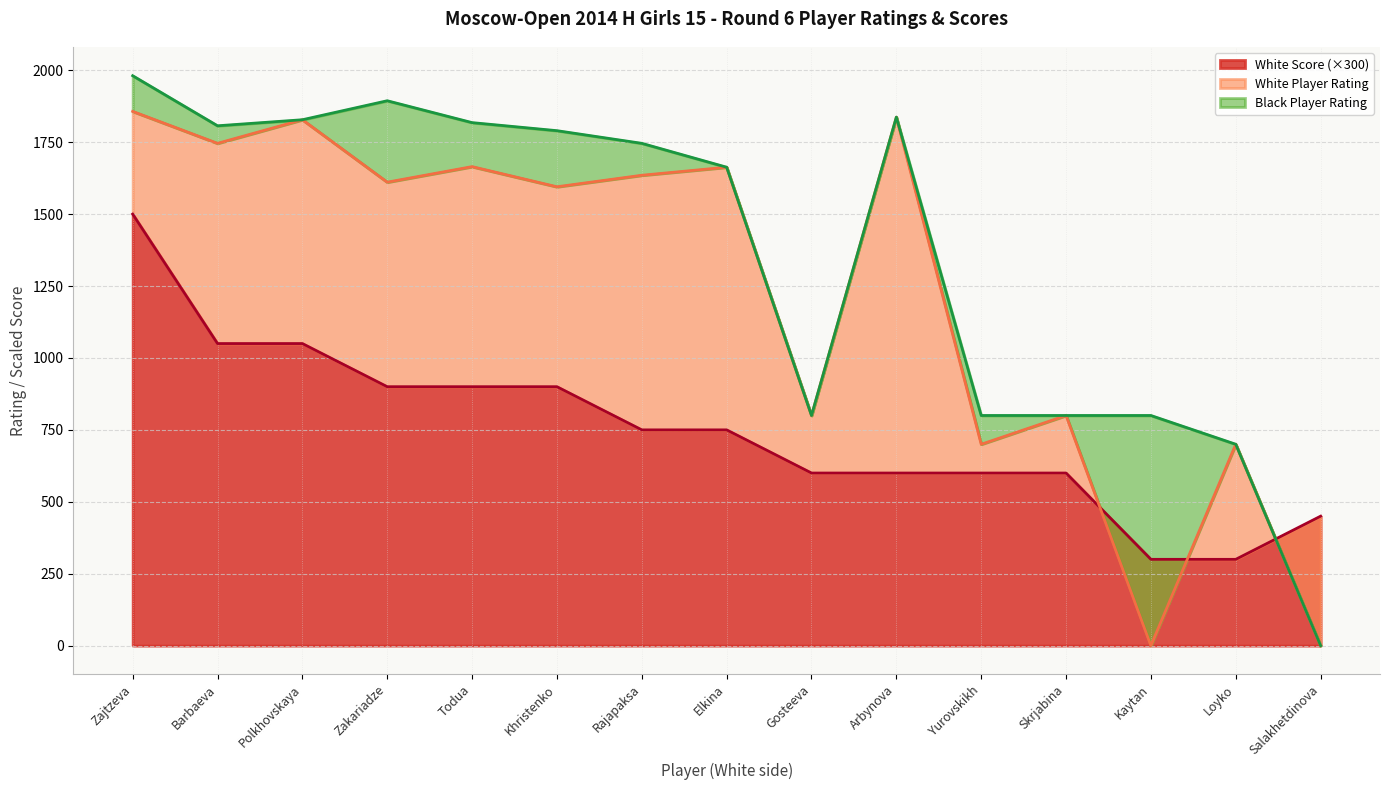

What is the label of the 13th point from the right?

Polkhovskaya